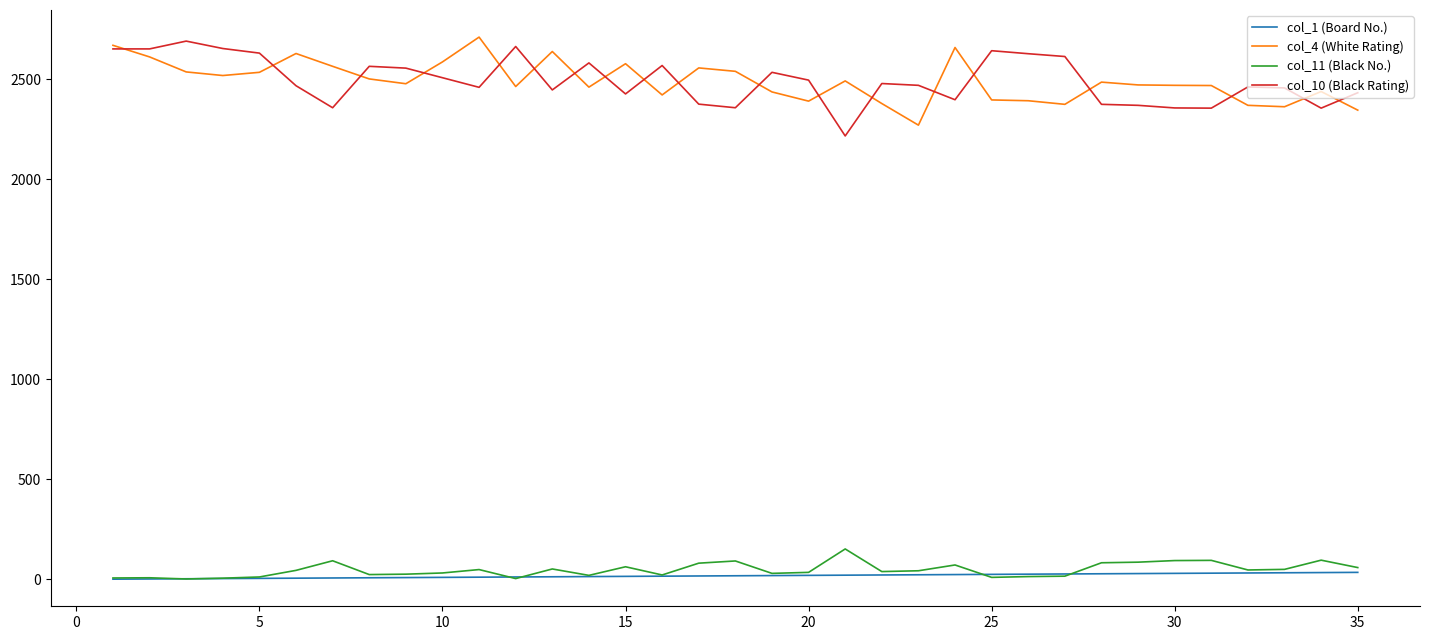

What is the difference between the second highest and minimum values in the col_10 (Black Rating) series?

447